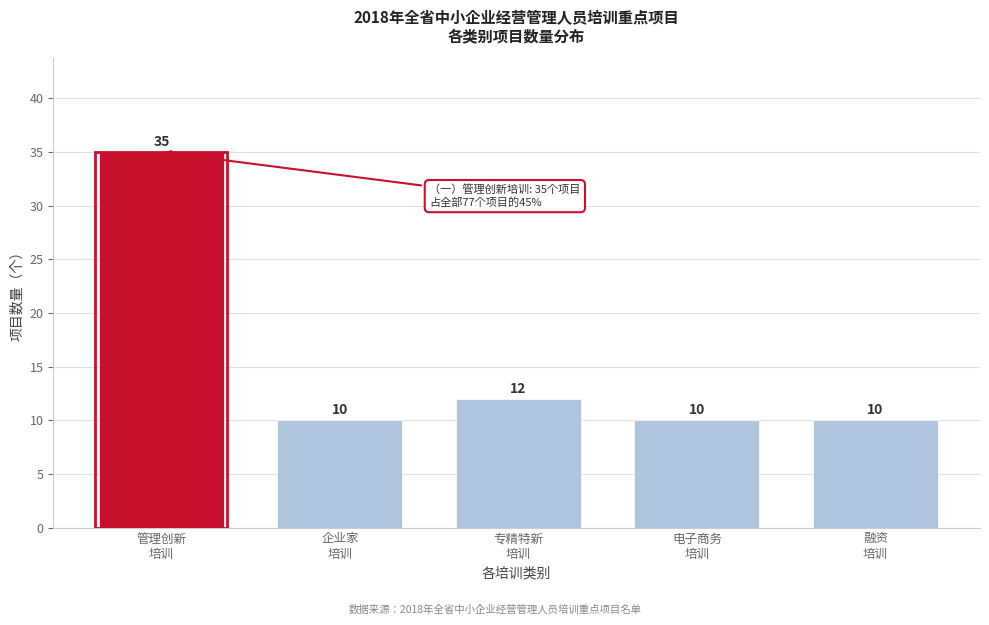

Reading left to right, transcribe all the data shown in this chart.

35	10	12	10	10